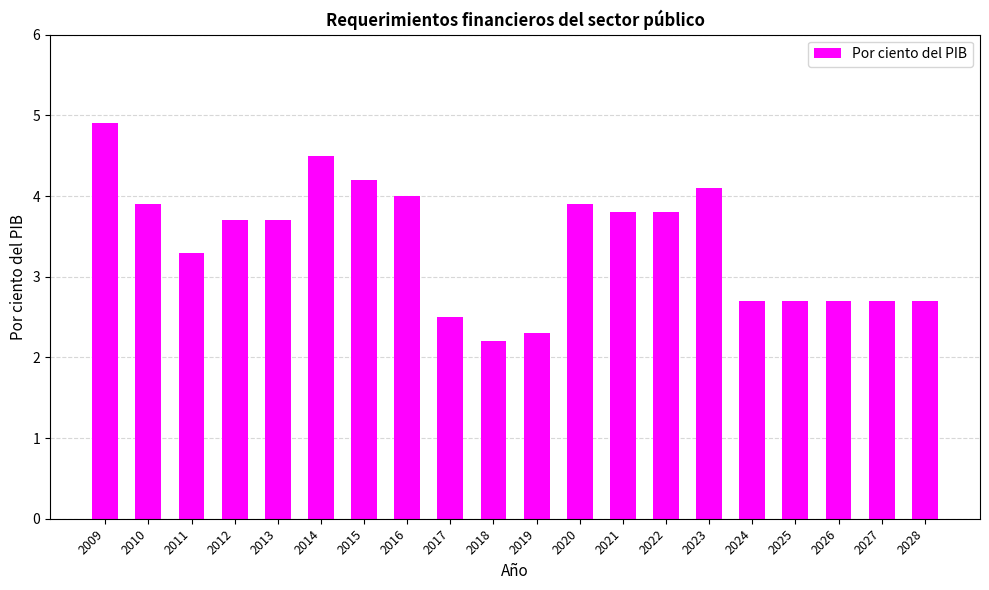

Which category has the lowest value across all series?

2018